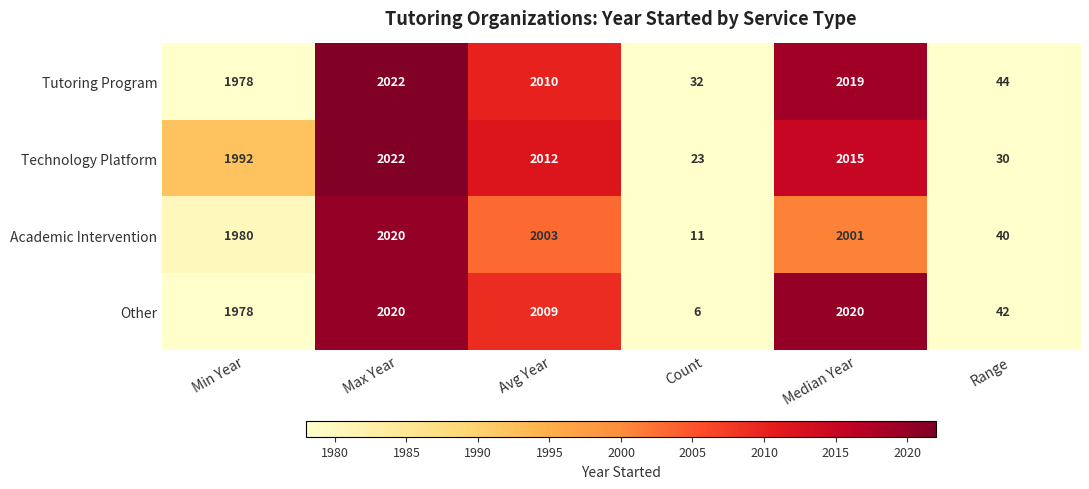

How many categories are shown in the chart?

6